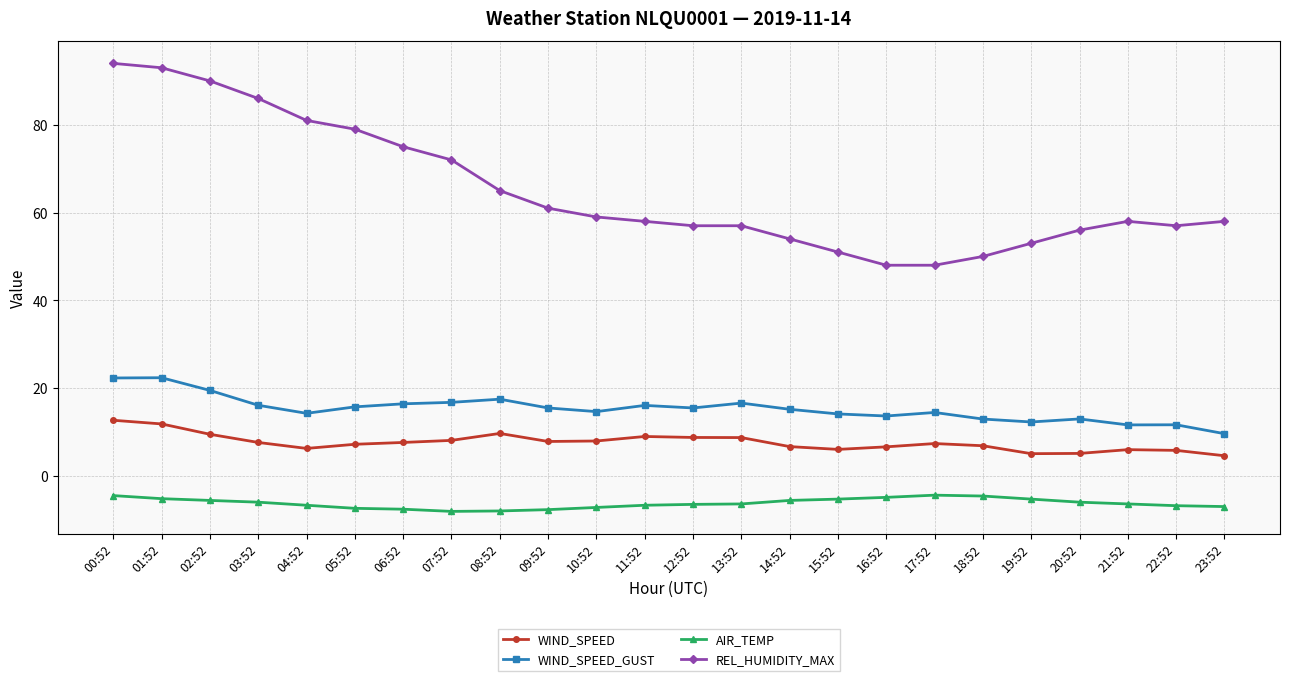

What is the difference between the highest and lowest values at 17:52?

52.4